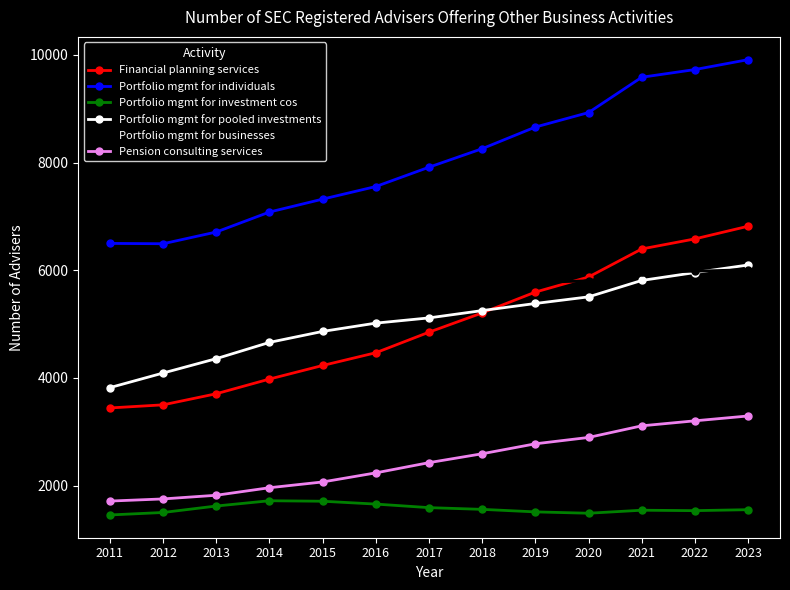

At how many categories does at least one series exceed 5242?

13